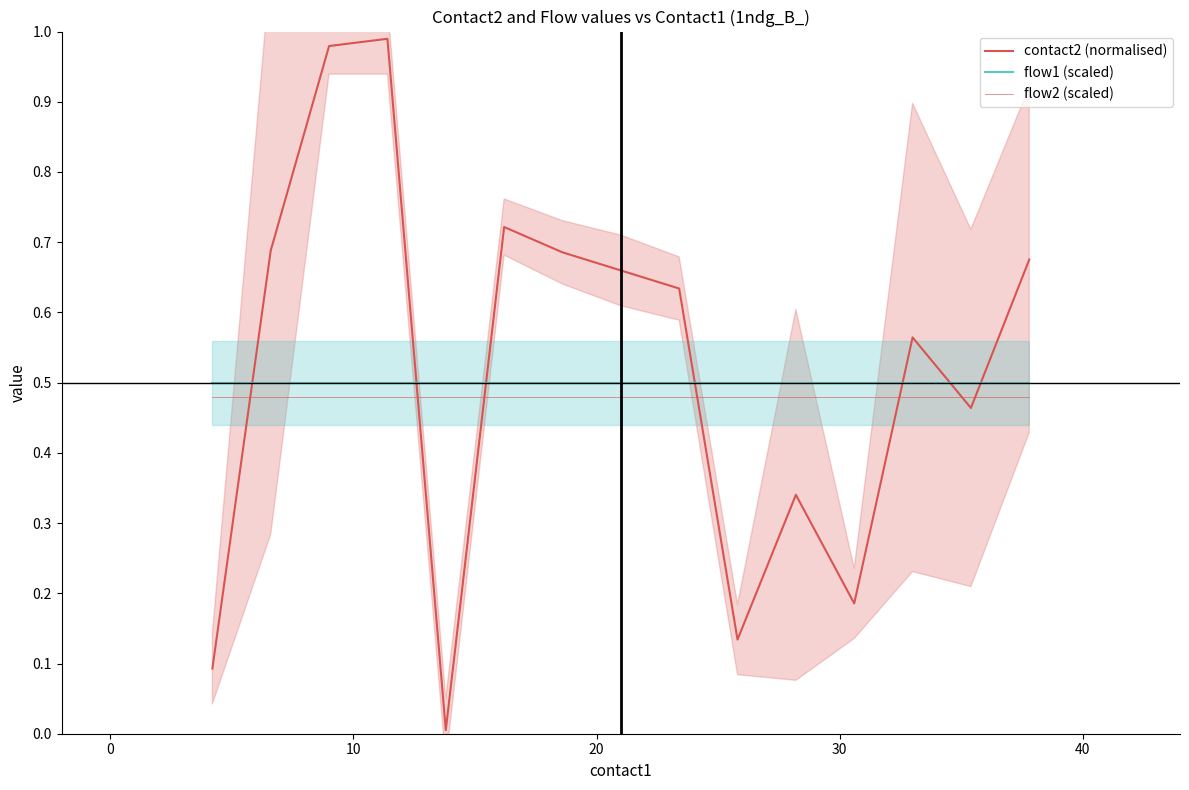

How many data points does each series have?

15